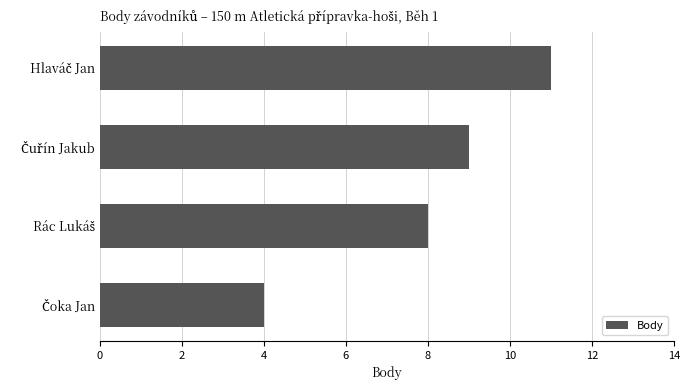

What is the average value?

8